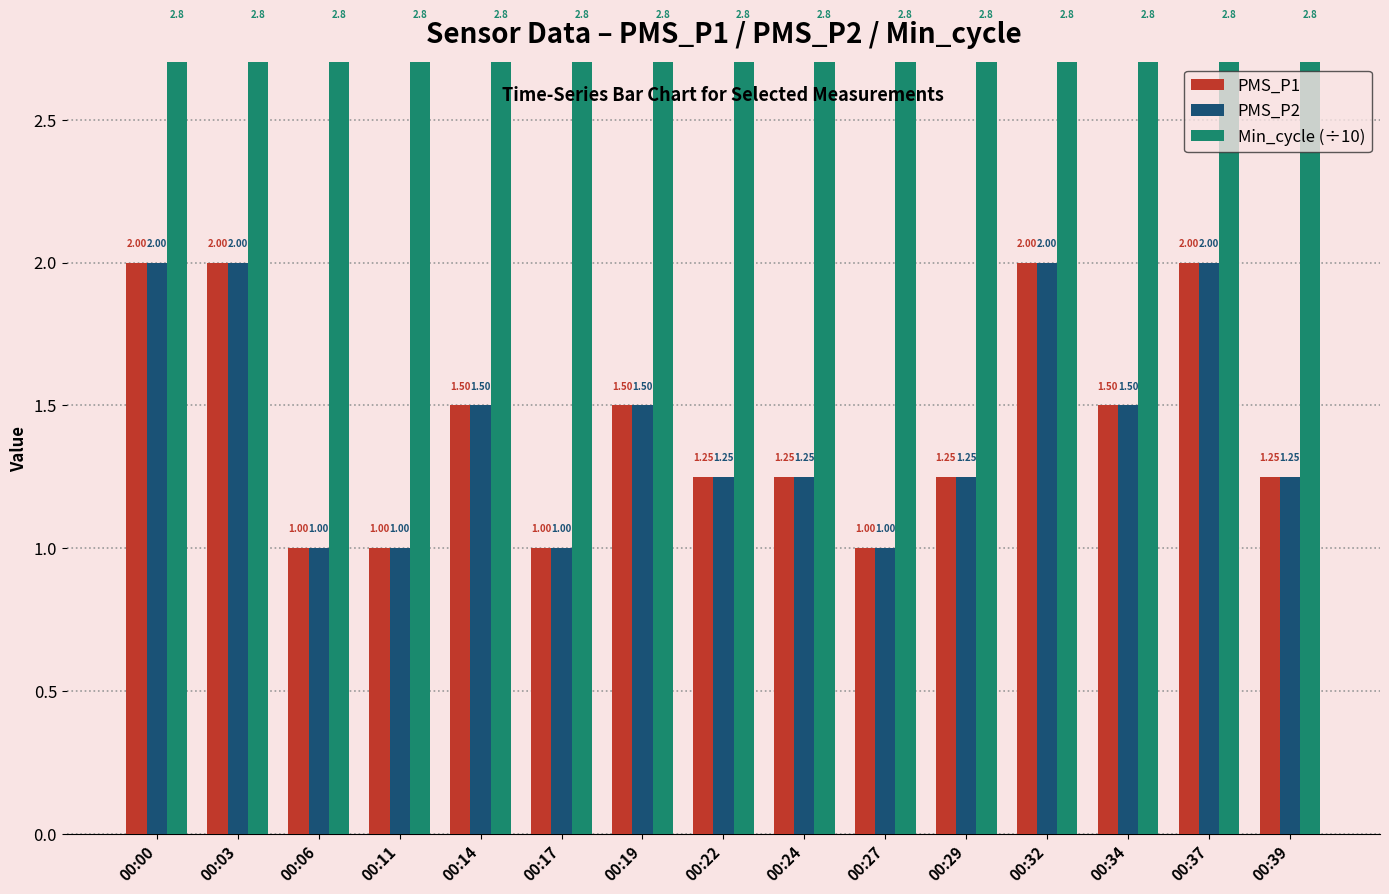

Rank the series at 00:29 from highest to lowest value.

Min_cycle (÷10), PMS_P1, PMS_P2